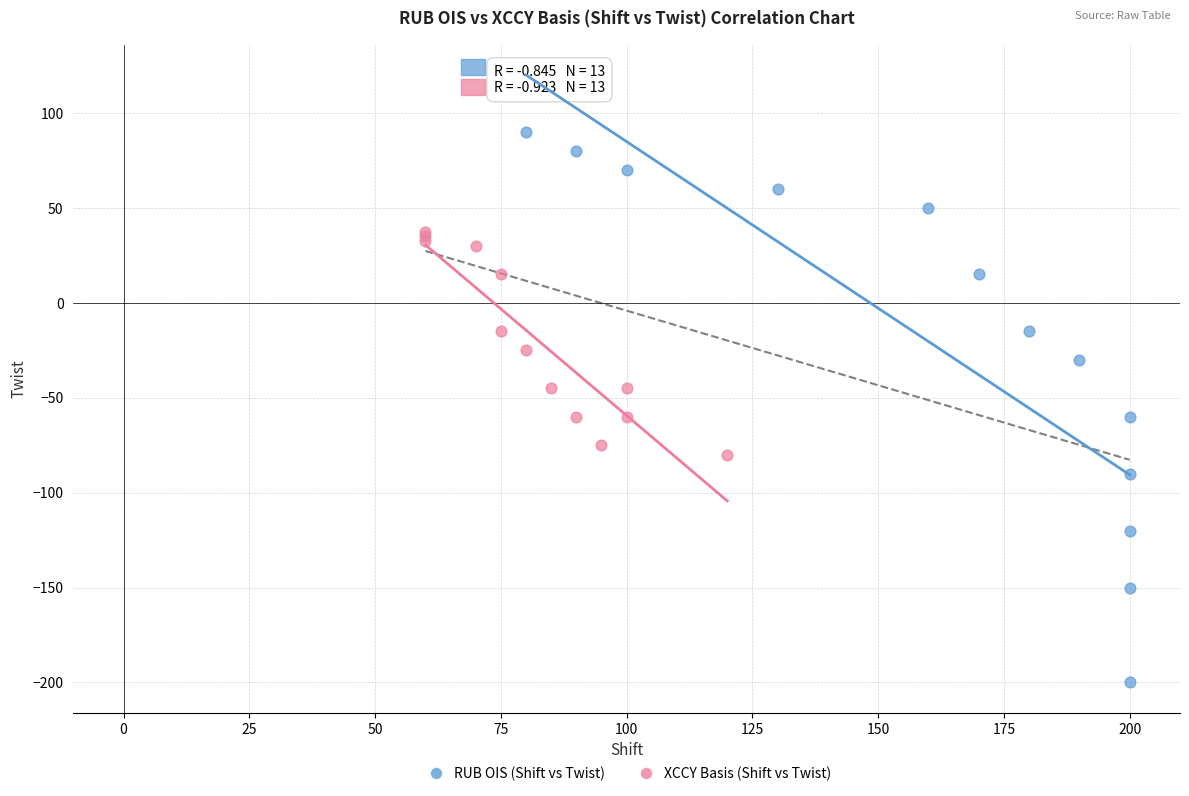

Which series reaches the maximum Y coordinate?

RUB OIS (Shift vs Twist)